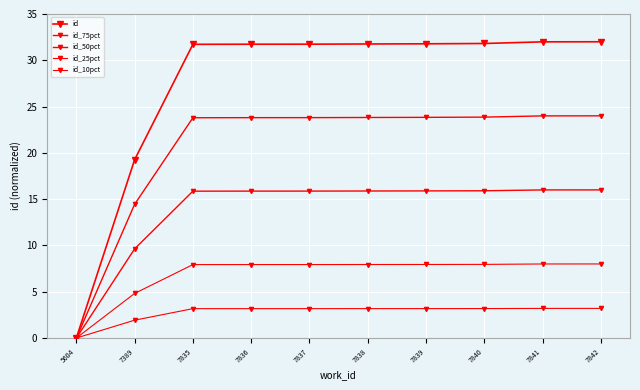

Rank the series by their average value, from lowest to highest.

id_10pct, id_25pct, id_50pct, id_75pct, id